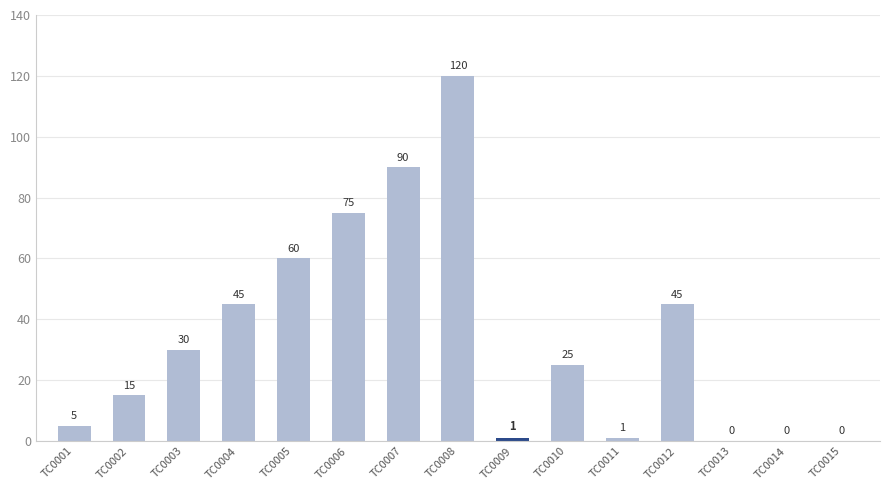

What is the sum of the values at TC0003 and TC0004?

75